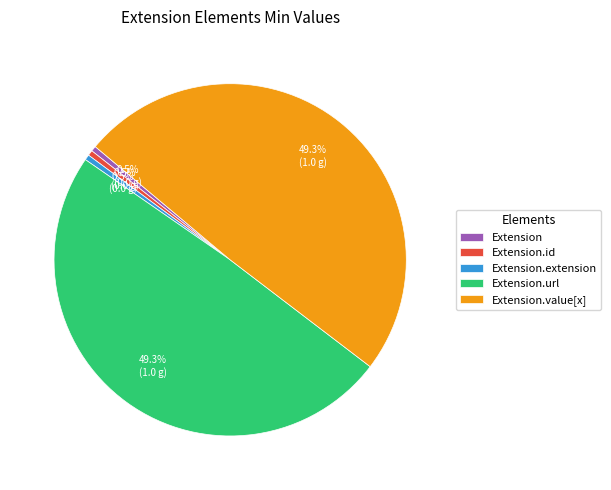

Does Extension.extension represent more than half of the total?

No